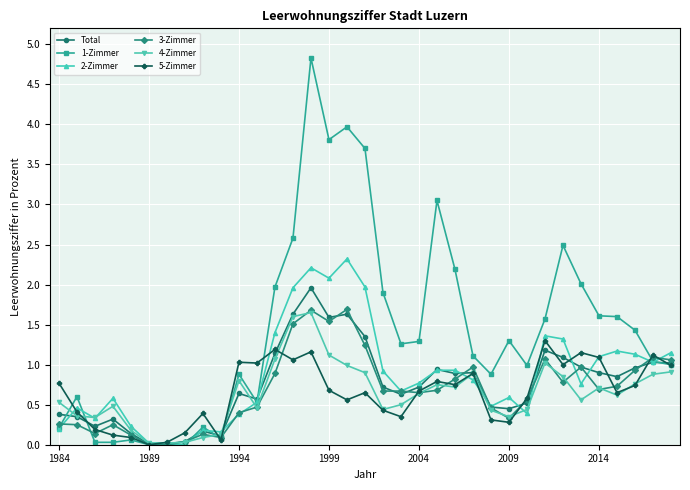

Is this an area chart (filled region under the line)?

No